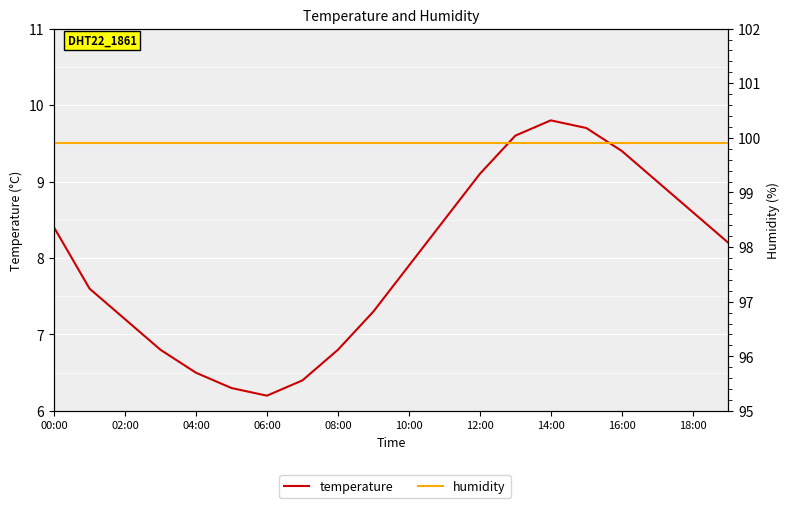

At which category is the sum across all series the highest?

14:00